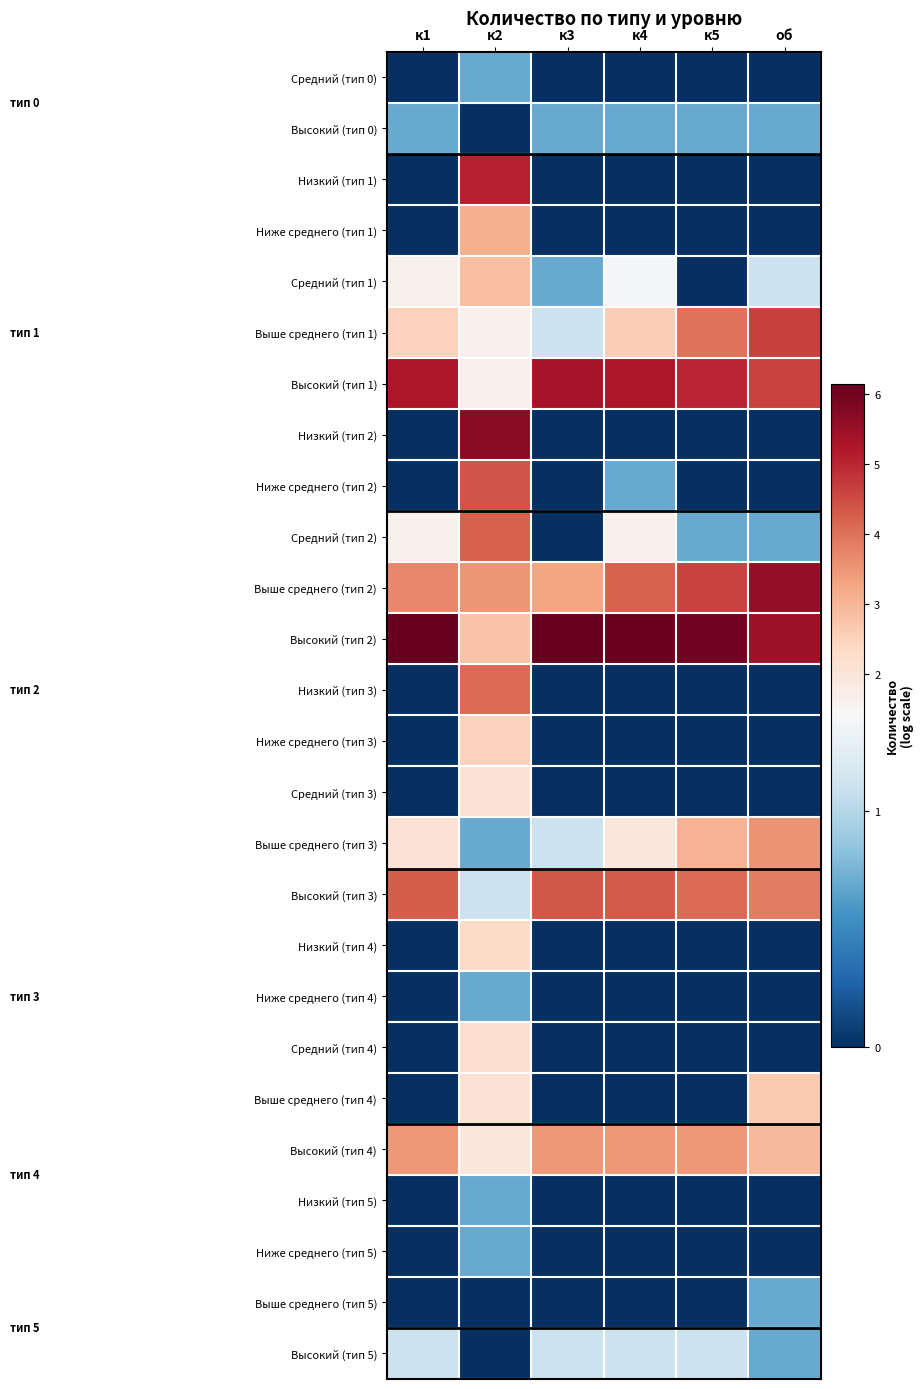

What is the difference between the highest and lowest values at об?

5.6